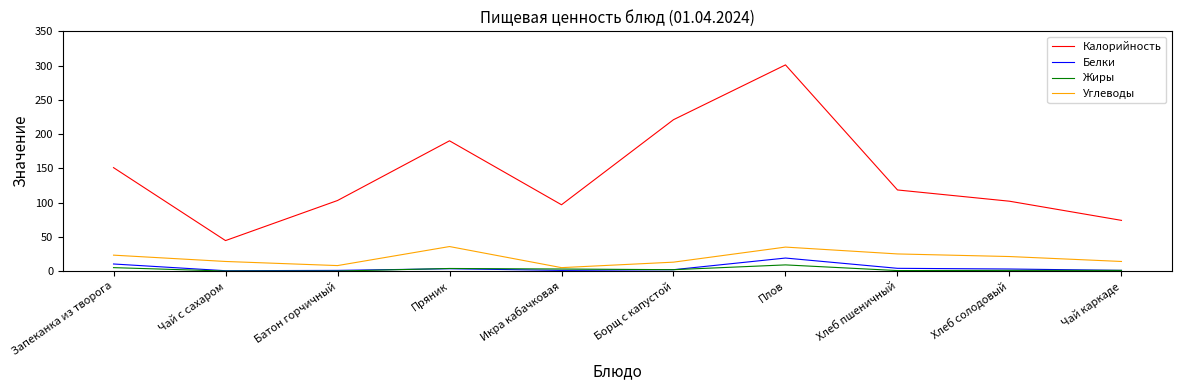

Between Батон горчичный and Хлеб пшеничный, which series saw the biggest shift?

Углеводы